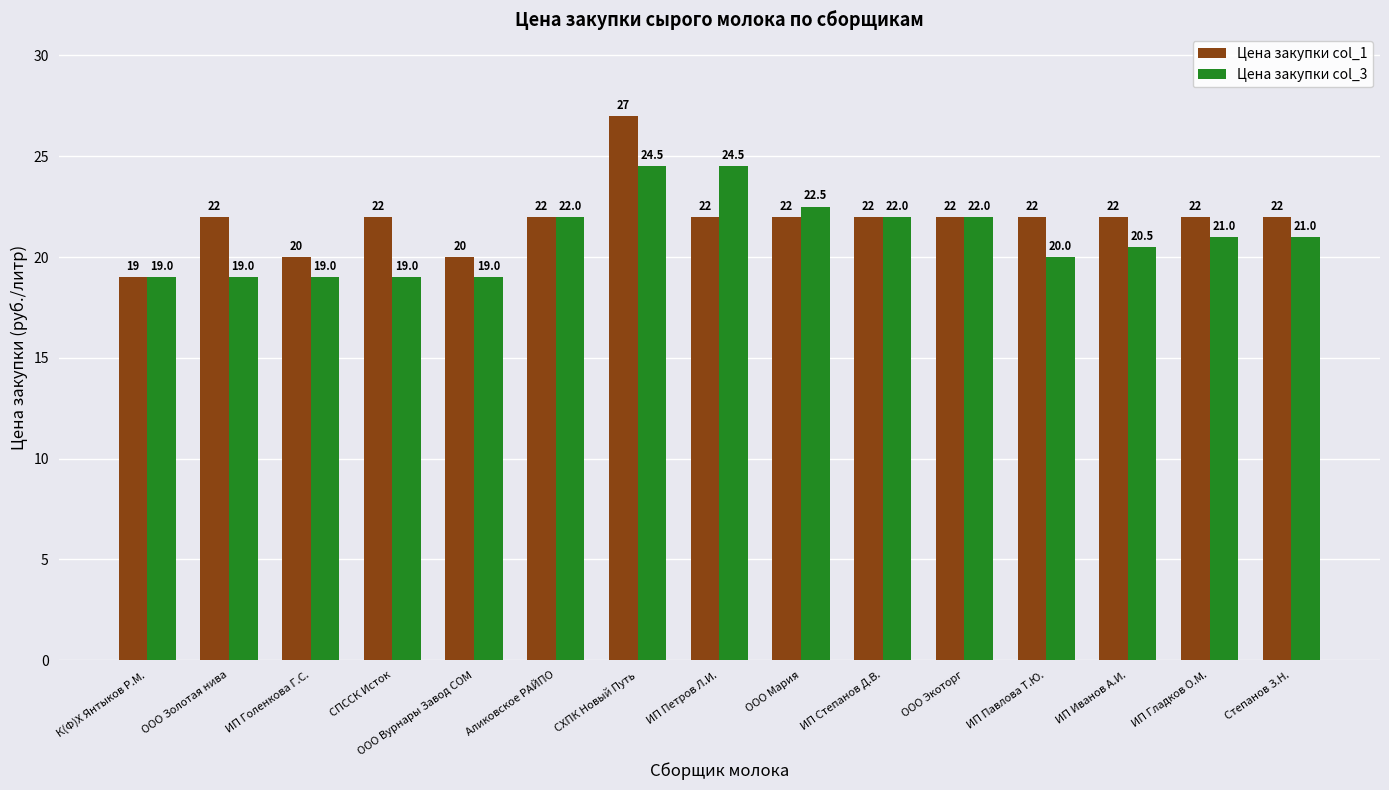

What is the greatest value displayed?

27.0